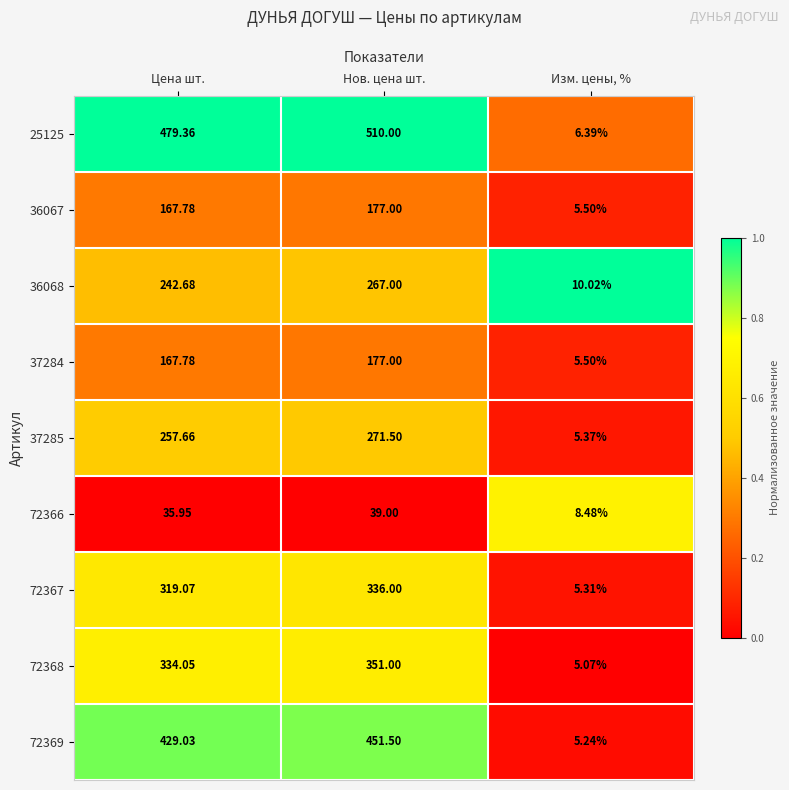

Which category has the highest value in the 25125 series?

Нов. цена шт.